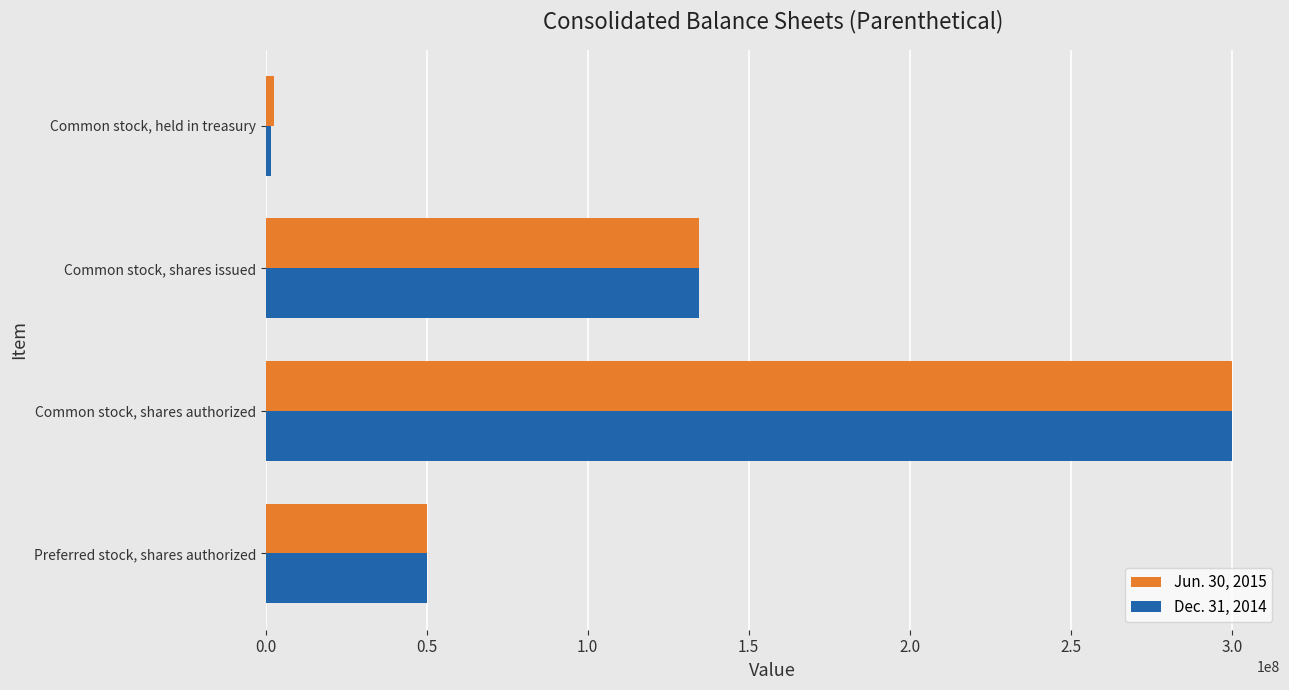

How many distinct data groups are displayed?

2